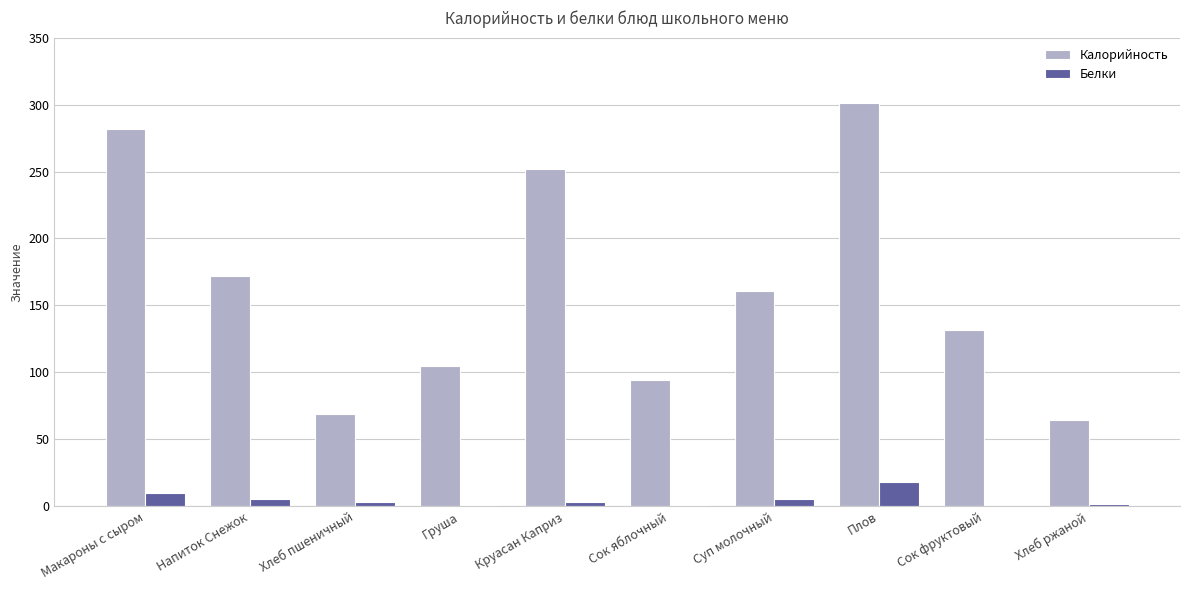

How many data points does each series have?

10